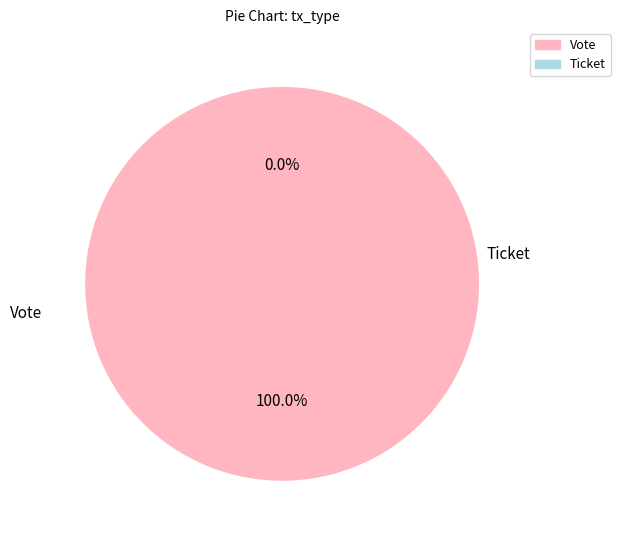

Rank the categories by value from lowest to highest.

Ticket, Vote